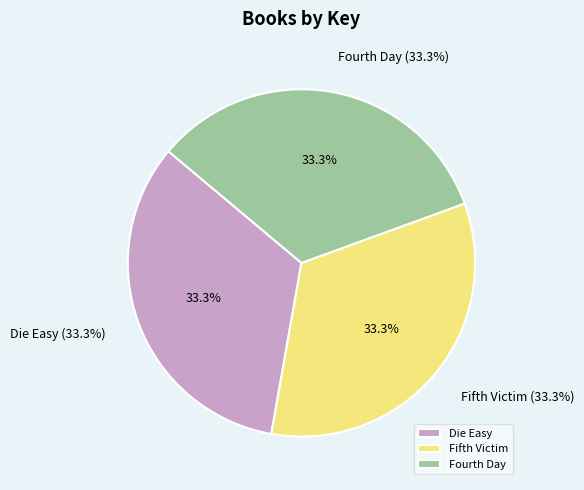

To the nearest percent, what percentage of the pie is Fifth Victim?

33%